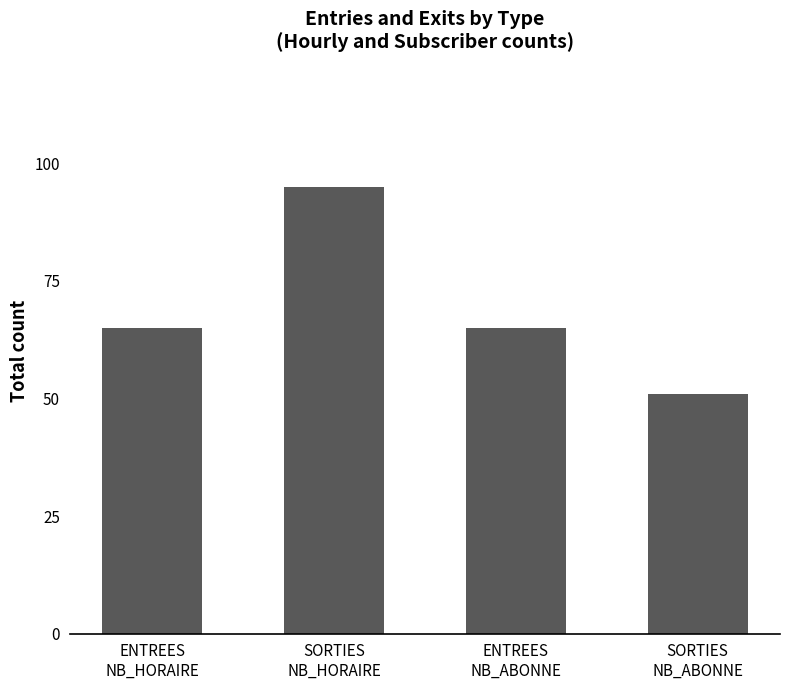

What is the average value?

69